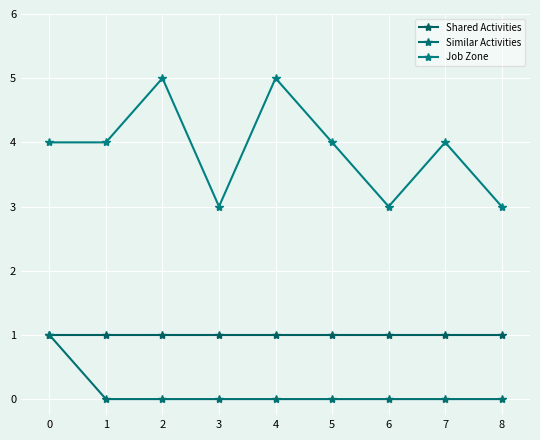

True or false: Job Zone has a value of 4 at 3.

False